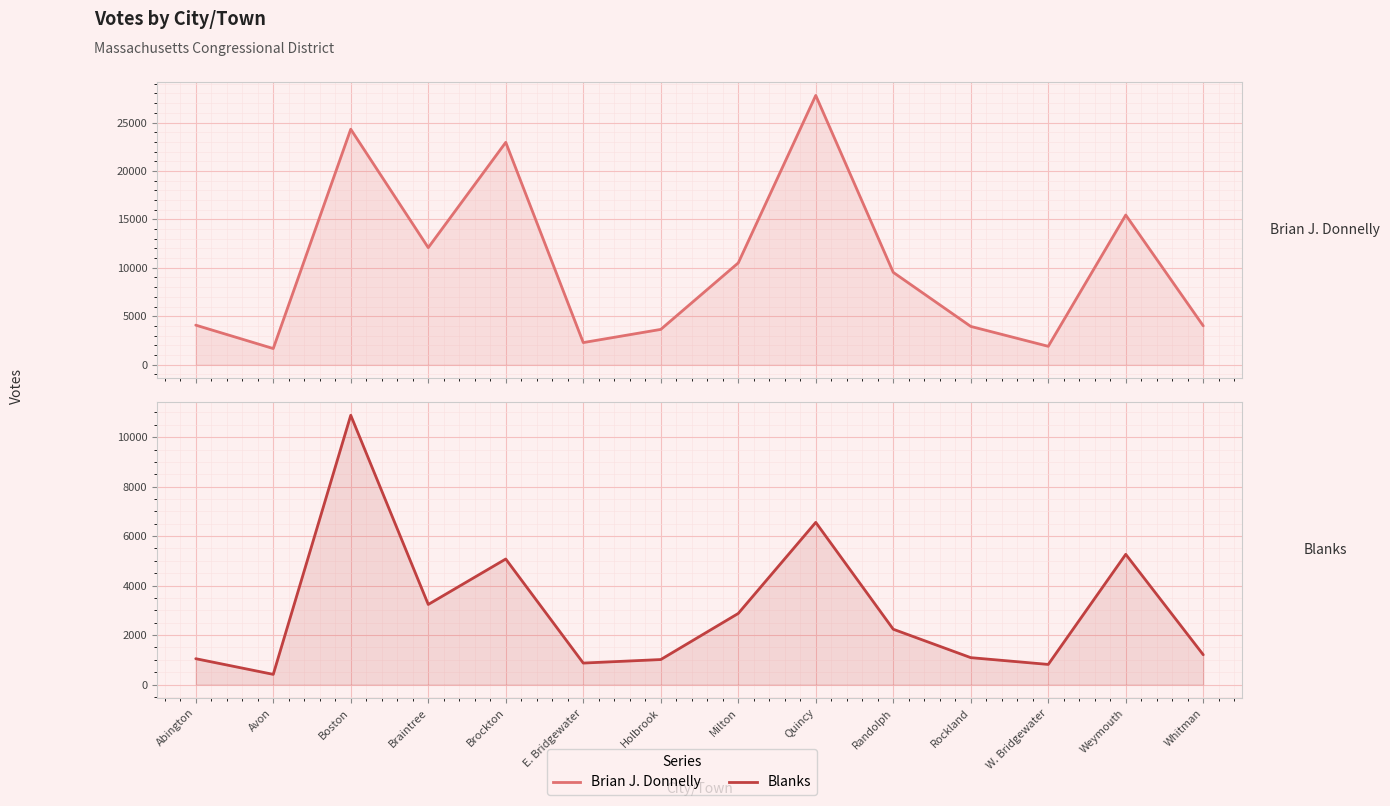

What is the sum of all Blanks values?

42553